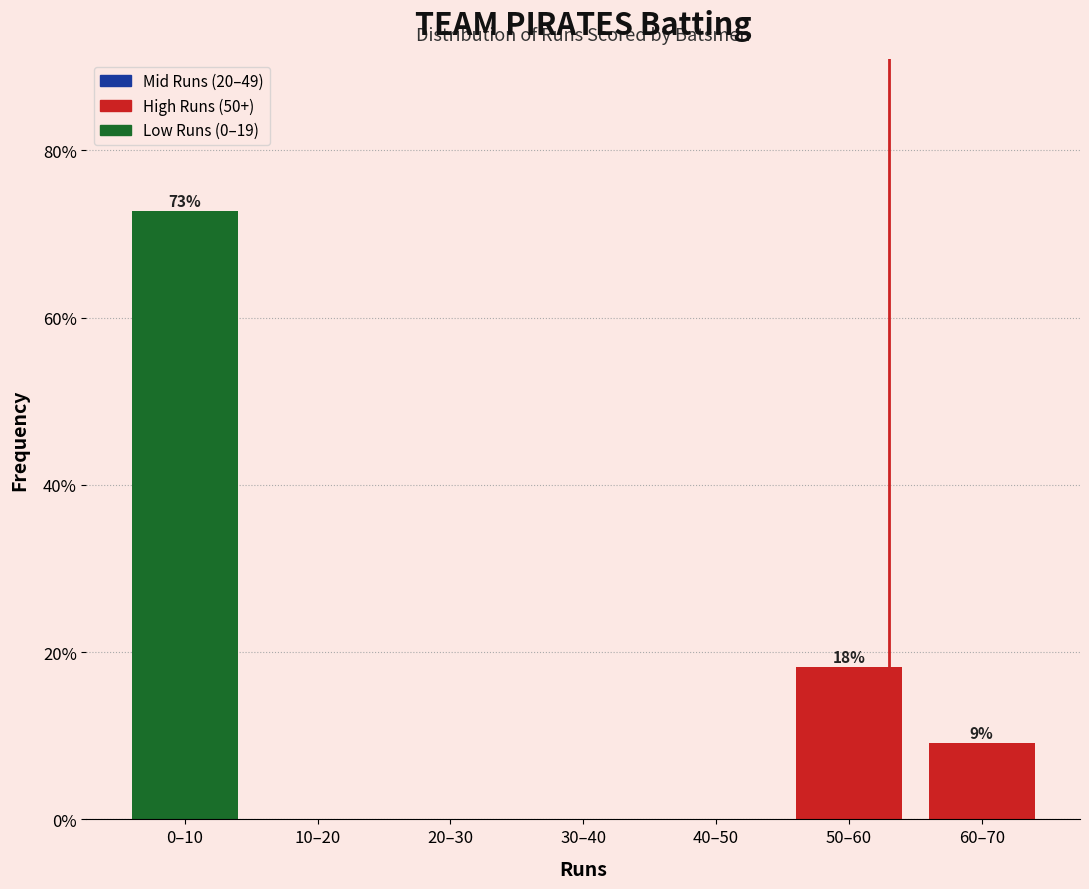

Reading left to right, transcribe all the data shown in this chart.

0–10=72.7	10–20=0.0	20–30=0.0	30–40=0.0	40–50=0.0	50–60=18.2	60–70=9.1